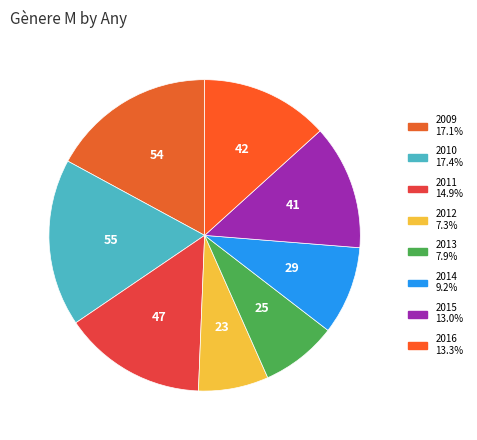

Is the sum of 2016 and 2009 greater than half?

No